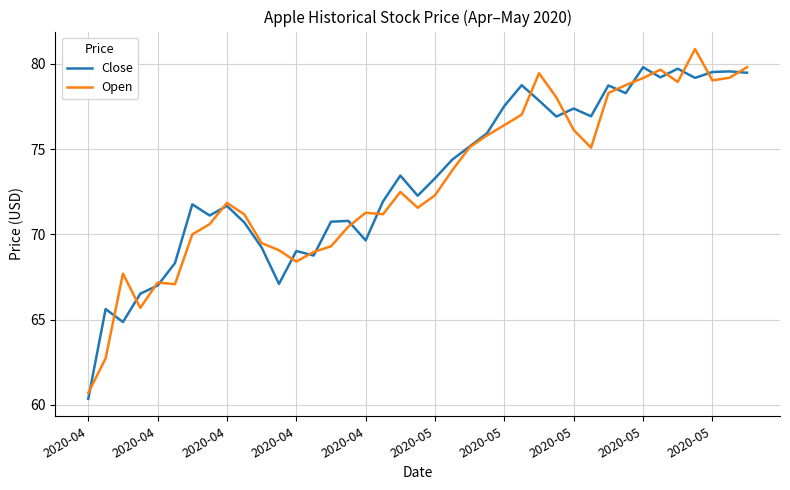

After their last crossing, which series has the higher values: Open or Close?

Open